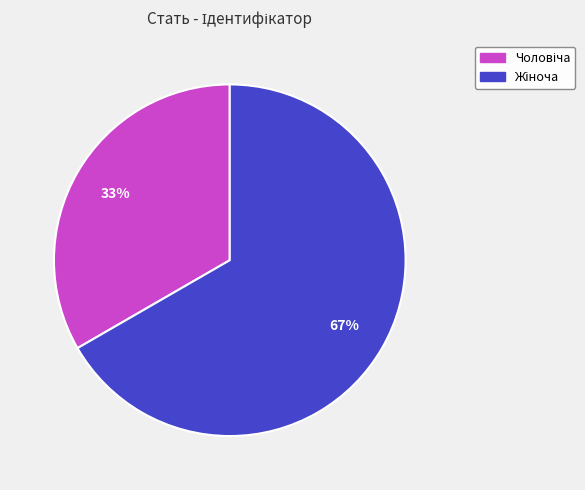

To the nearest percent, what is the average slice percentage?

50%